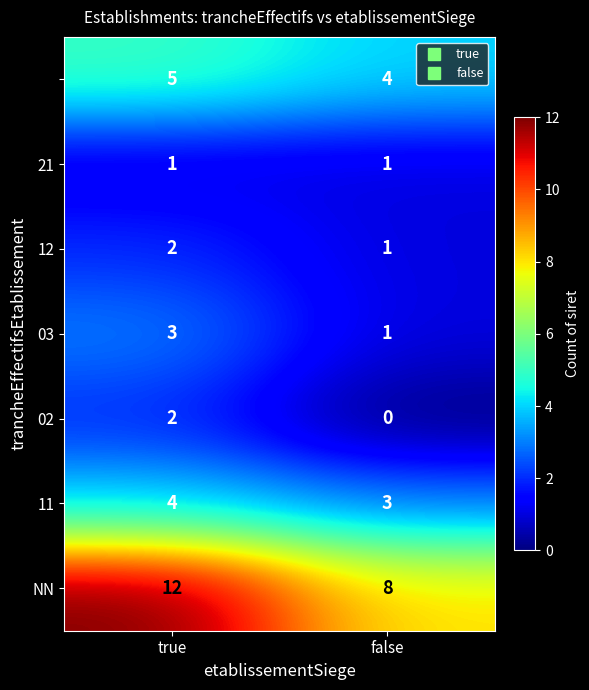

How many categories are shown in the chart?

2